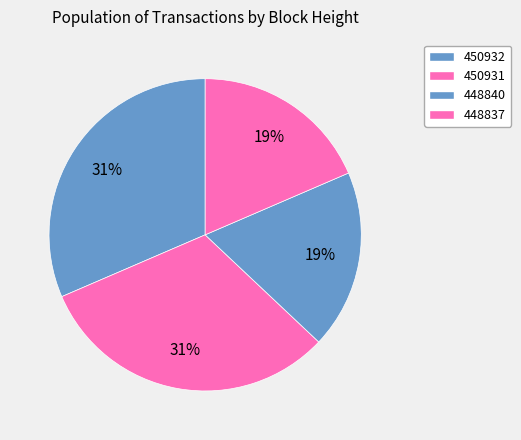

Is the sum of 448837 and 448840 greater than half?

No